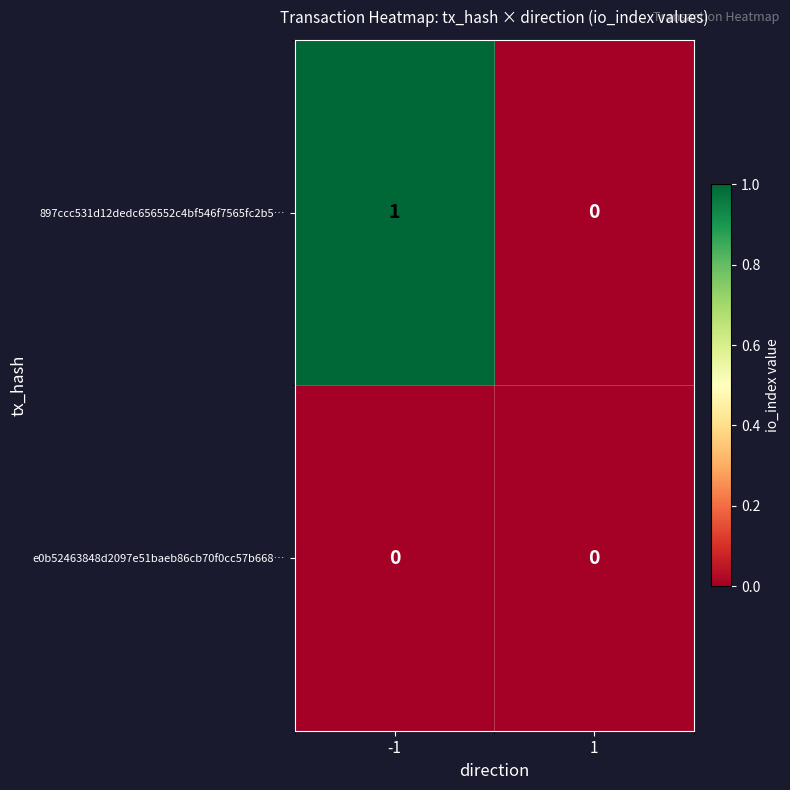

Reading right to left, transcribe all the data shown in this chart.

897ccc531d12dedc656552c4bf546f7565fc2b5…: 1=0	-1=1
e0b52463848d2097e51baeb86cb70f0cc57b668…: 1=0	-1=0